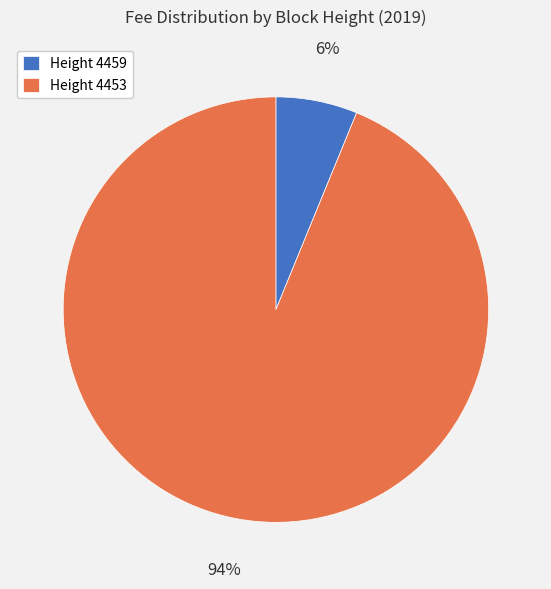

Is it true that Height 4453 is 99% of the pie?

False